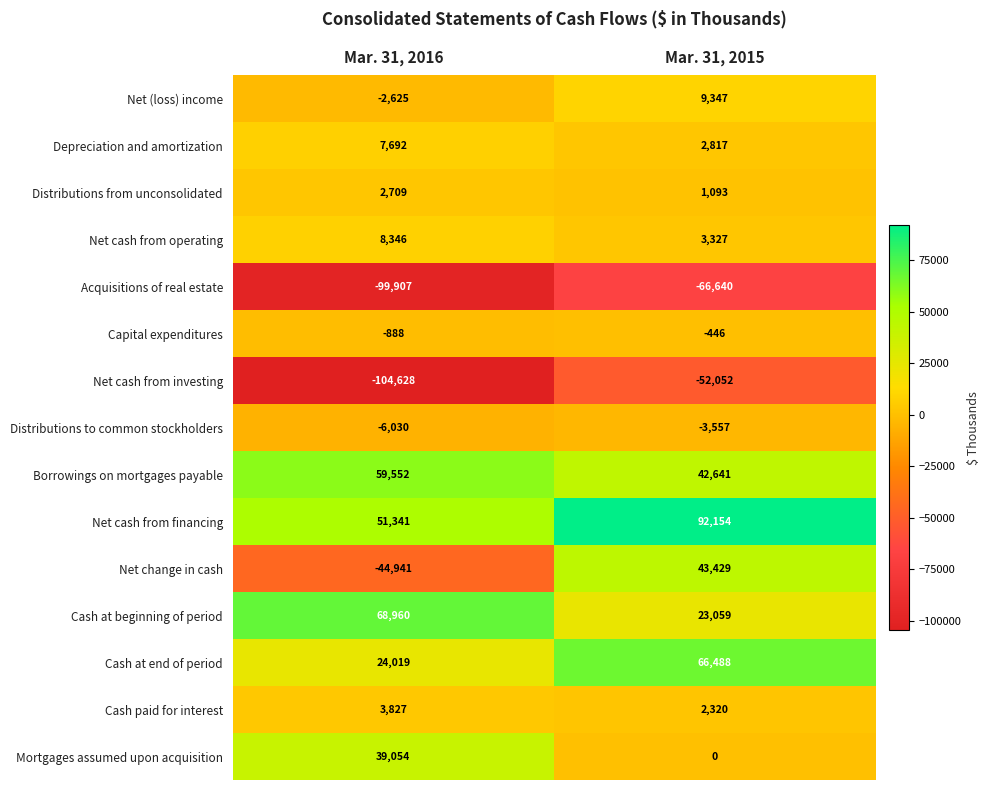

Reading left to right, transcribe all the data shown in this chart.

Net (loss) income: Mar. 31, 2016=-2625	Mar. 31, 2015=9347
Depreciation and amortization: Mar. 31, 2016=7692	Mar. 31, 2015=2817
Distributions from unconsolidated: Mar. 31, 2016=2709	Mar. 31, 2015=1093
Net cash from operating: Mar. 31, 2016=8346	Mar. 31, 2015=3327
Acquisitions of real estate: Mar. 31, 2016=-99907	Mar. 31, 2015=-66640
Capital expenditures: Mar. 31, 2016=-888	Mar. 31, 2015=-446
Net cash from investing: Mar. 31, 2016=-104628	Mar. 31, 2015=-52052
Distributions to common stockholders: Mar. 31, 2016=-6030	Mar. 31, 2015=-3557
Borrowings on mortgages payable: Mar. 31, 2016=59552	Mar. 31, 2015=42641
Net cash from financing: Mar. 31, 2016=51341	Mar. 31, 2015=92154
Net change in cash: Mar. 31, 2016=-44941	Mar. 31, 2015=43429
Cash at beginning of period: Mar. 31, 2016=68960	Mar. 31, 2015=23059
Cash at end of period: Mar. 31, 2016=24019	Mar. 31, 2015=66488
Cash paid for interest: Mar. 31, 2016=3827	Mar. 31, 2015=2320
Mortgages assumed upon acquisition: Mar. 31, 2016=39054	Mar. 31, 2015=0